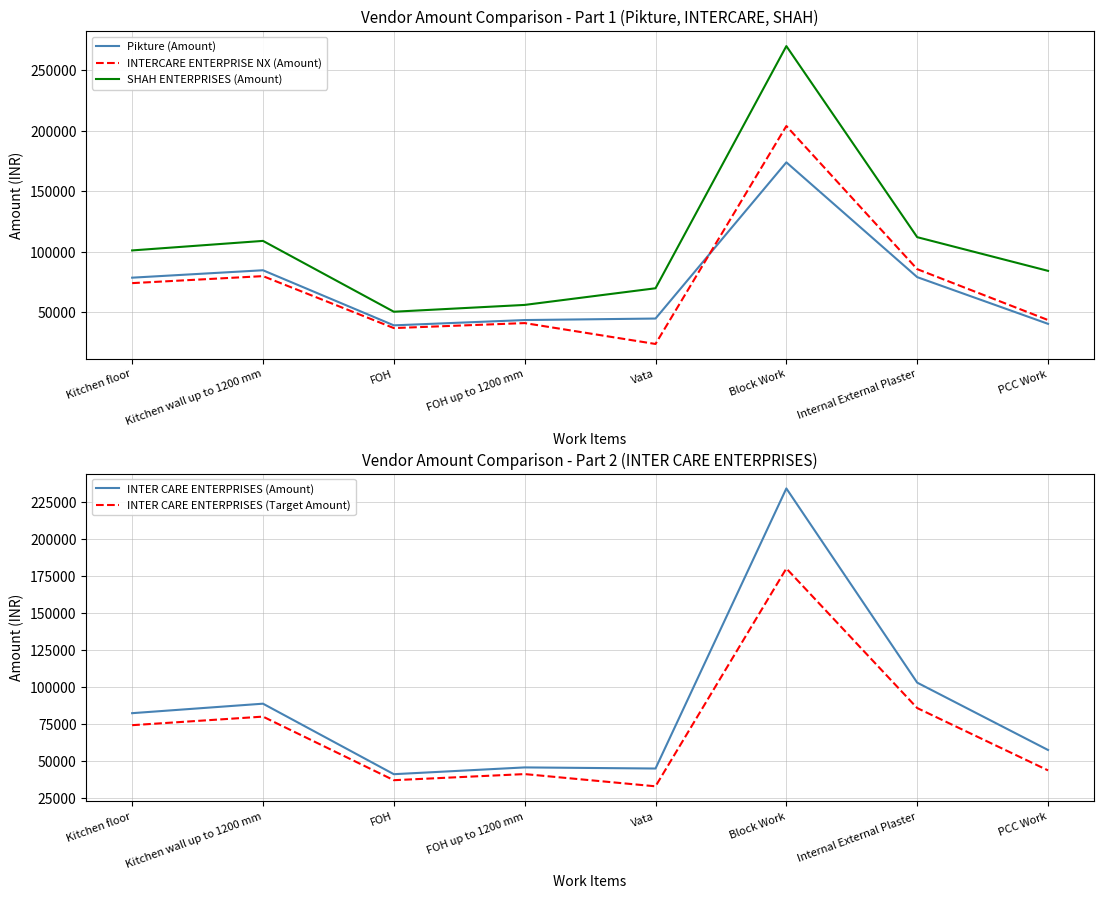

How many categories are shown in the chart?

8